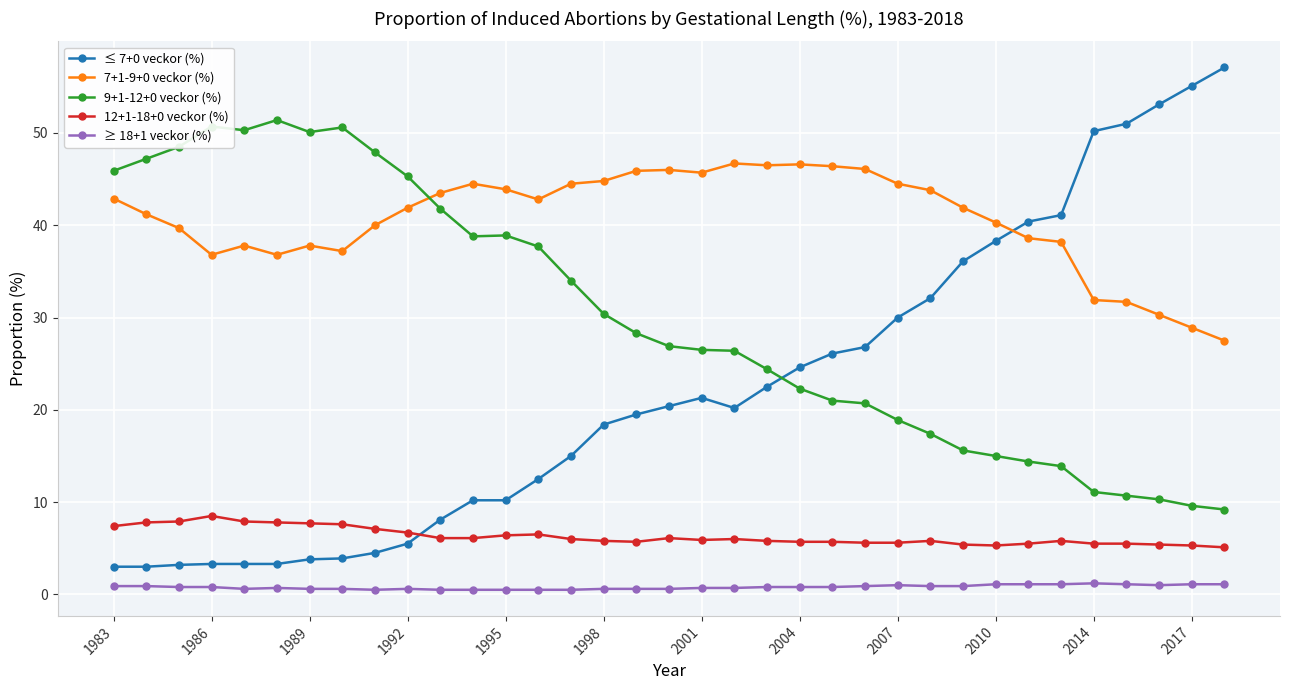

What is the sum of all 7+1-9+0 veckor (%) values?

1423.6